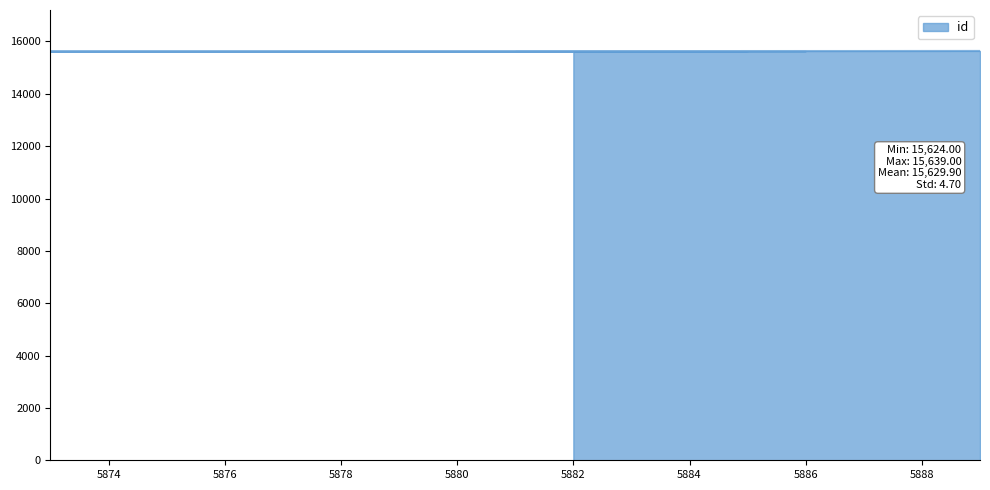

The chart shows a value of 15626 at 5881. True or false?

True